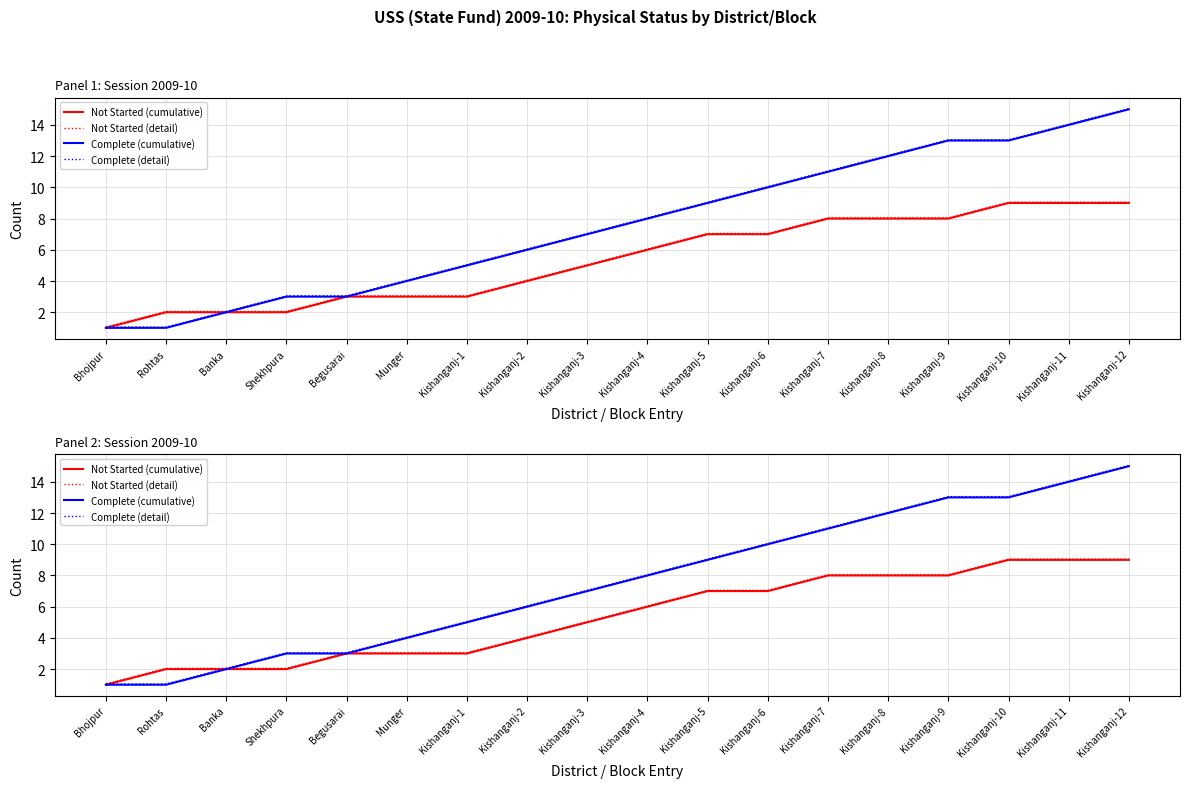

Between Bhojpur and Kishanganj-8, which series saw the biggest shift?

Complete (cumulative)